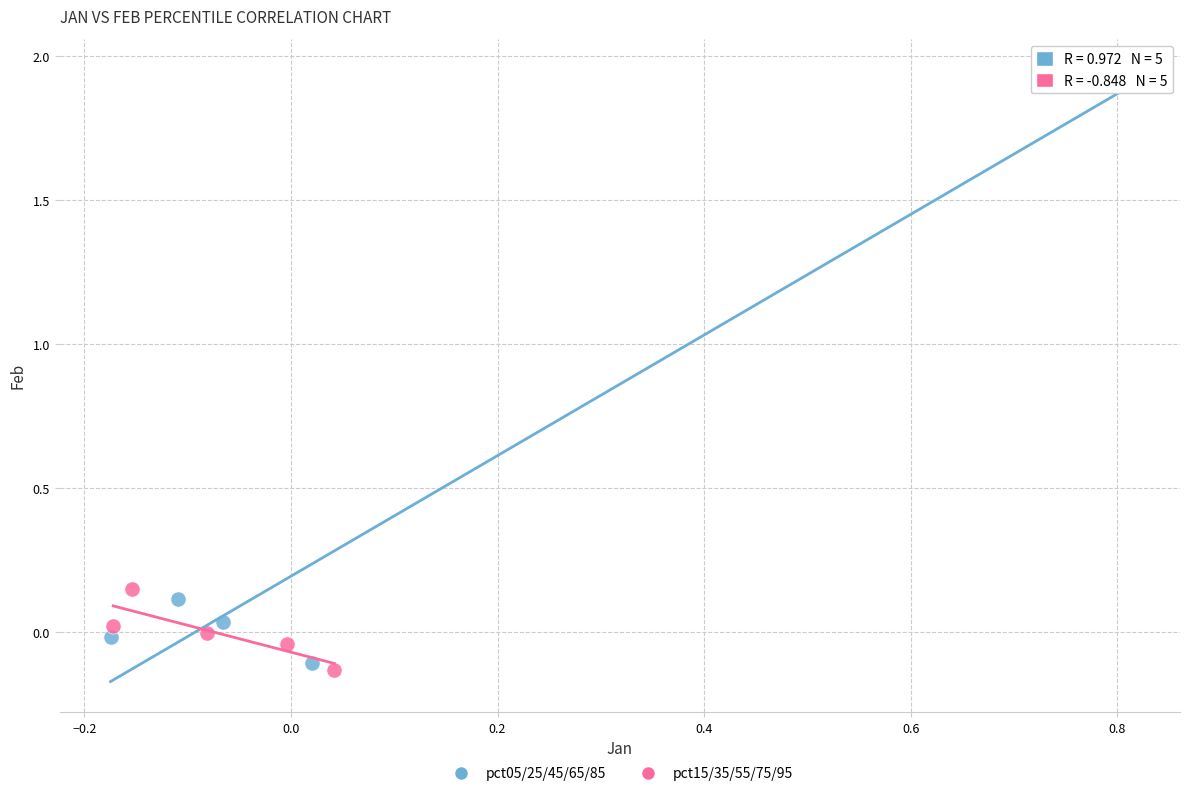

Which series has the widest spread of Y values?

pct05/25/45/65/85